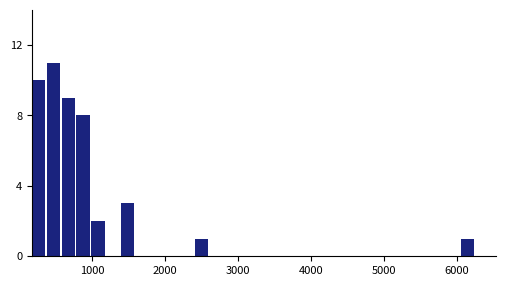

Read against the x-axis, roughly where is the centre of the tallest bar?

500